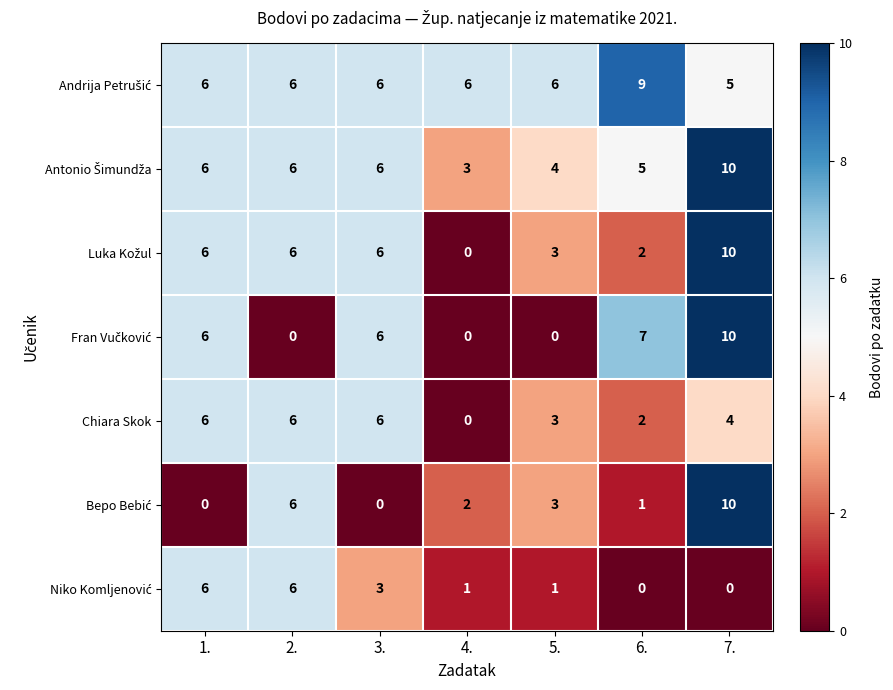

At which category is the sum across all series the highest?

7.